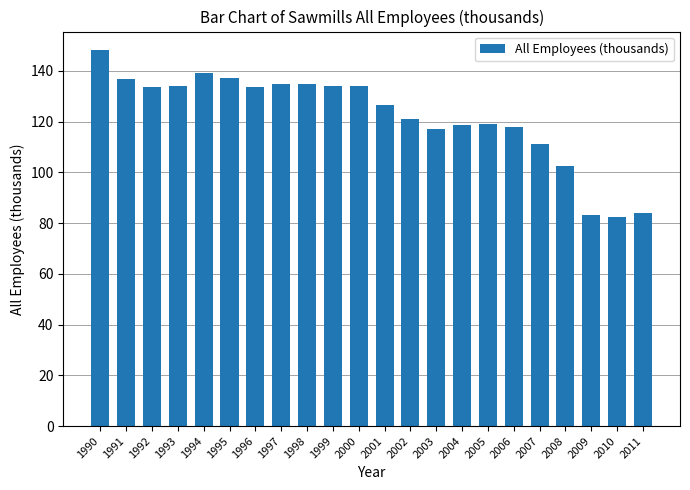

Which category has the highest value across all series?

1990